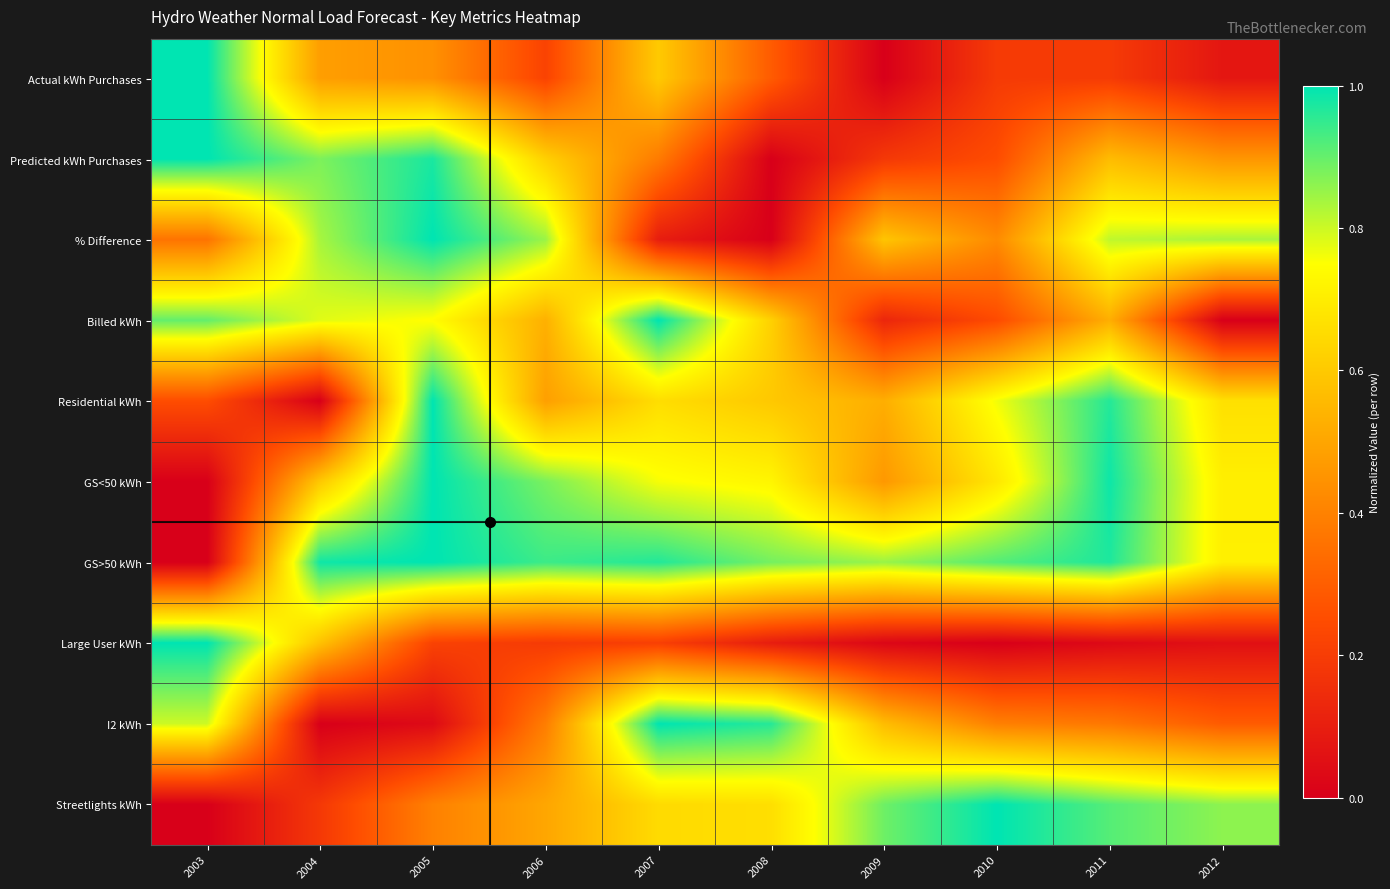

Reading left to right, extract all data points from this chart.

Actual kWh Purchases: 2003=1.0	2004=0.5	2005=0.4	2006=0.2	2007=0.6	2008=0.3	2009=0.0	2010=0.2	2011=0.2	2012=0.1
Predicted kWh Purchases: 2003=1.0	2004=0.9	2005=1.0	2006=0.6	2007=0.4	2008=0.0	2009=0.2	2010=0.2	2011=0.6	2012=0.5
% Difference: 2003=0.4	2004=0.8	2005=1.0	2006=0.8	2007=0.1	2008=0.0	2009=0.6	2010=0.4	2011=0.8	2012=0.8
Billed kWh: 2003=0.9	2004=0.8	2005=0.7	2006=0.5	2007=1.0	2008=0.6	2009=0.1	2010=0.2	2011=0.5	2012=0.0
Residential kWh: 2003=0.3	2004=0.0	2005=1.0	2006=0.5	2007=0.7	2008=0.6	2009=0.5	2010=0.8	2011=1.0	2012=0.7
GS<50 kWh: 2003=0.0	2004=0.6	2005=1.0	2006=0.9	2007=0.8	2008=0.7	2009=0.5	2010=0.7	2011=1.0	2012=0.7
GS>50 kWh: 2003=0.0	2004=1.0	2005=1.0	2006=0.9	2007=1.0	2008=0.9	2009=0.8	2010=0.9	2011=1.0	2012=0.7
Large User kWh: 2003=1.0	2004=0.6	2005=0.2	2006=0.2	2007=0.2	2008=0.1	2009=0.0	2010=0.0	2011=0.0	2012=0.1
I2 kWh: 2003=0.8	2004=0.0	2005=0.0	2006=0.4	2007=1.0	2008=1.0	2009=0.6	2010=0.4	2011=0.4	2012=0.3
Streetlights kWh: 2003=0.0	2004=0.2	2005=0.4	2006=0.5	2007=0.7	2008=0.7	2009=0.9	2010=1.0	2011=0.9	2012=0.9